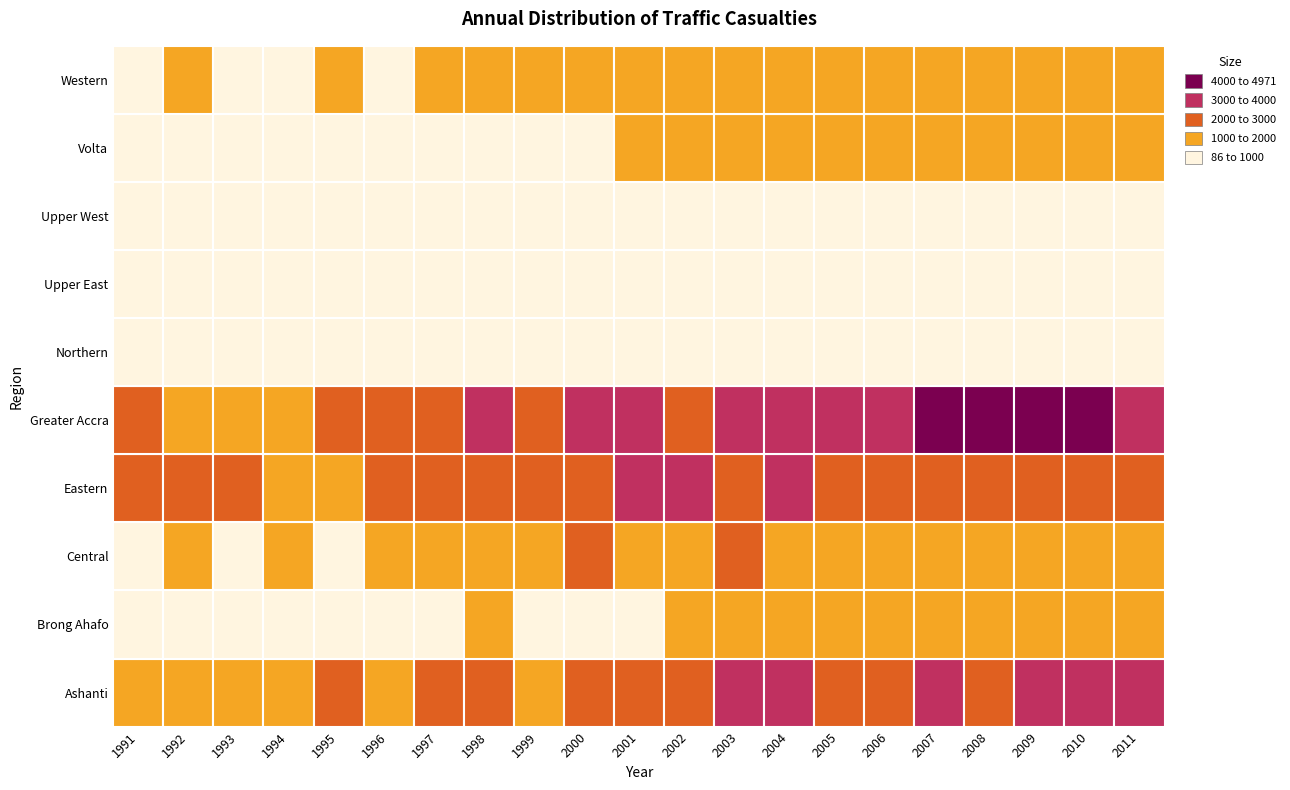

Reading left to right, what are all the values shown in this chart?

Ashanti: 1389	1713	1376	1738	2000	1141	2341	2387	1783	2608	2386	2482	3548	3676	2913	2604	3243	2856	3663	3752	3614
Brong Ahafo: 904	481	514	530	588	916	814	1021	931	920	952	1168	1039	1451	1346	1261	1121	1512	1538	1303	1514
Central: 958	1165	850	1130	981	1323	1276	1350	1409	2101	1681	1991	2193	1943	1602	1170	1324	1438	1862	1595	1550
Eastern: 2133	2461	2088	1862	1588	2487	2181	2884	2608	2899	3013	3185	2882	3148	2995	2501	2662	2749	2897	2483	2331
Greater Accra: 2002	1905	1703	1819	2453	2612	2764	3182	2278	3295	3420	2798	3136	3782	3566	3880	4857	4267	4971	4293	3794
Northern: 306	205	86	143	199	269	277	293	321	335	439	473	623	806	448	594	615	745	524	812	689
Upper East: 217	259	199	137	223	294	132	133	264	312	339	304	323	322	291	144	245	241	199	145	197
Upper West: 97	140	140	76	147	125	96	104	142	198	185	121	133	134	187	86	117	174	144	183	210
Volta: 745	619	688	346	828	842	495	730	619	905	1325	1187	1226	1828	1445	1189	1056	1271	1155	1123	1168
Western: 933	1082	934	707	1124	916	1072	1125	1083	1091	1093	1365	1211	1346	1045	1063	1176	1216	1543	1215	1152